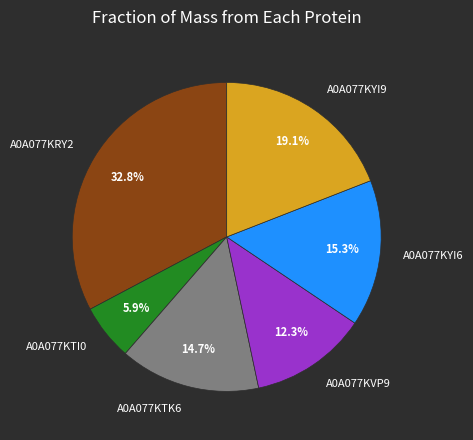

What is the largest slice in the pie chart?

A0A077KRY2